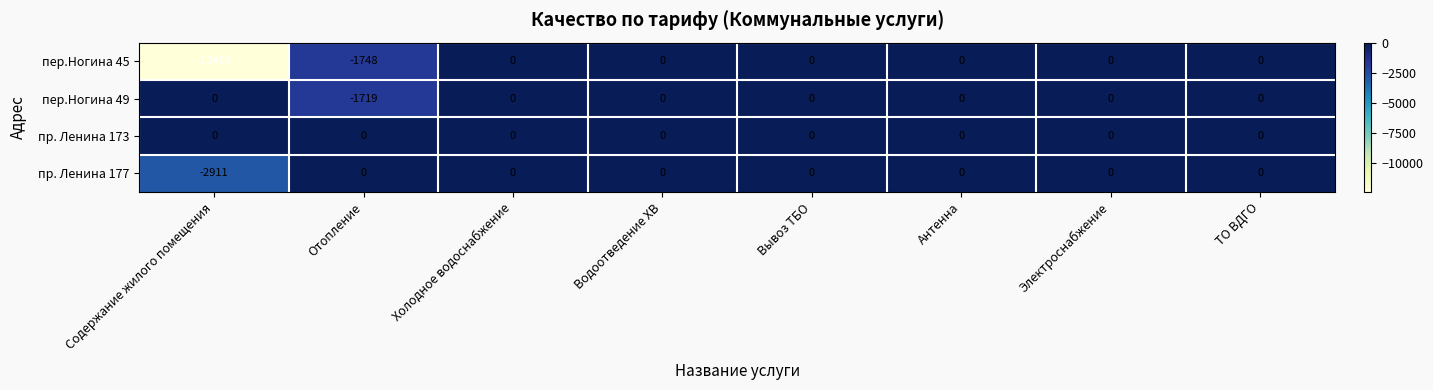

What is the total value across all series at Отопление?

-3467